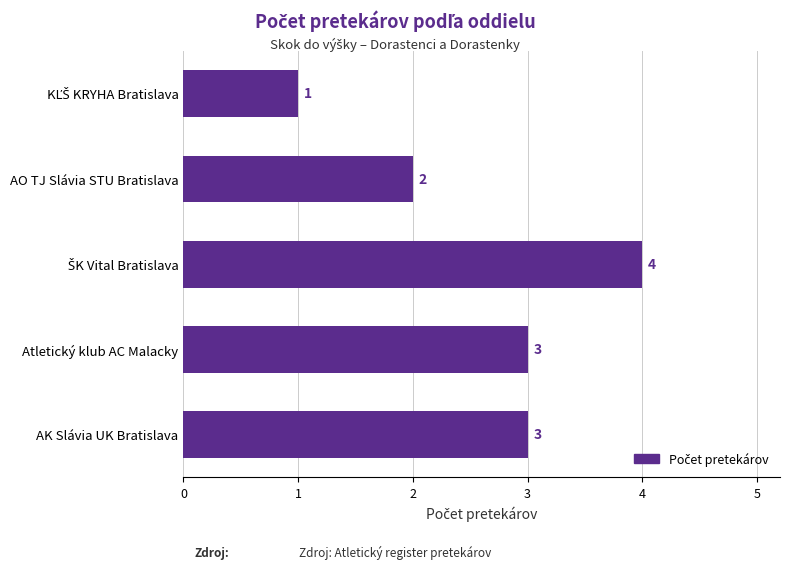

The value at AO TJ Slávia STU Bratislava is 2. True or false?

True